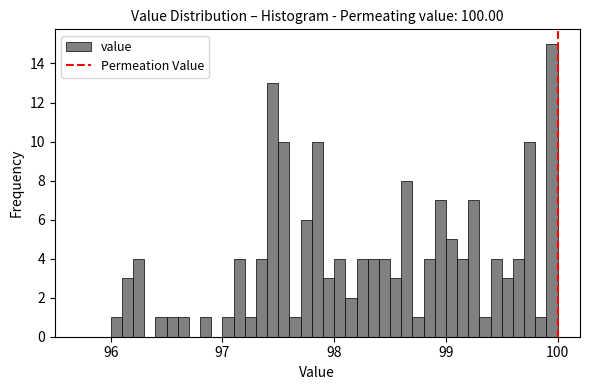

Read against the x-axis, roughly where is the centre of the tallest bar?

100.0